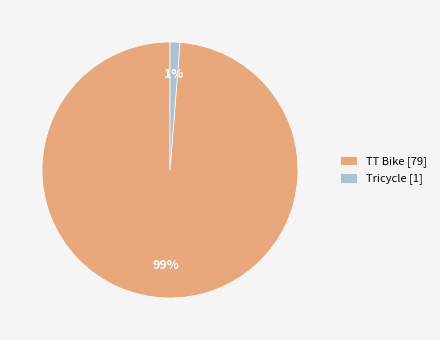

How many segments does this pie chart have?

2